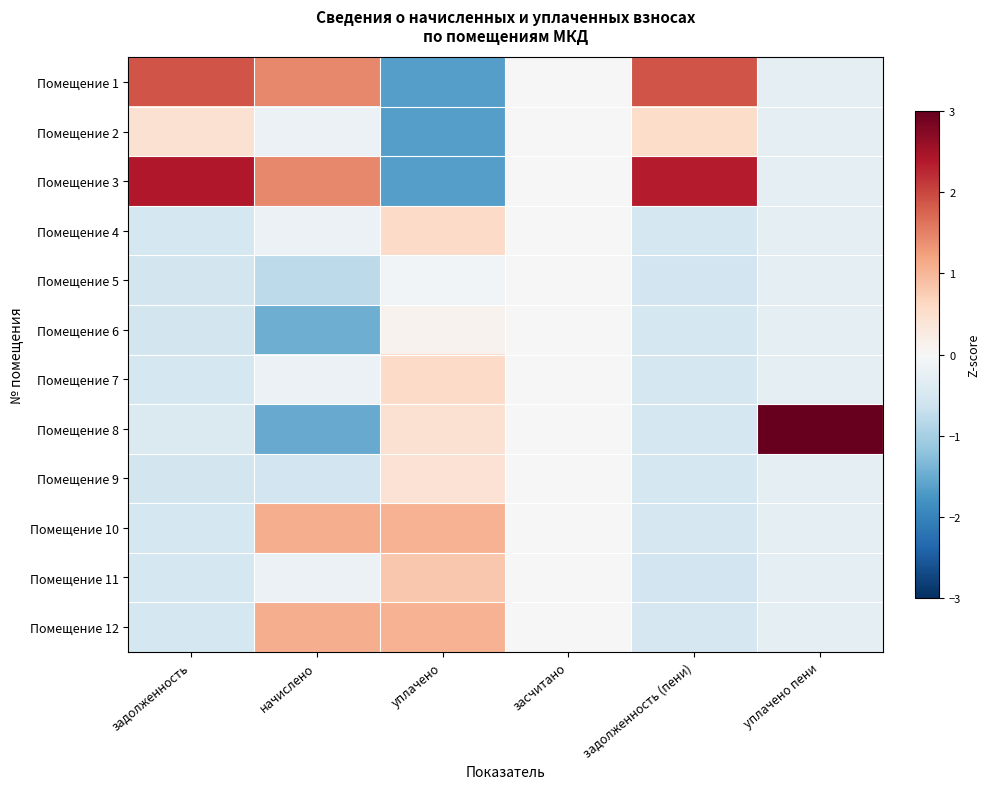

How many categories are shown in the chart?

6